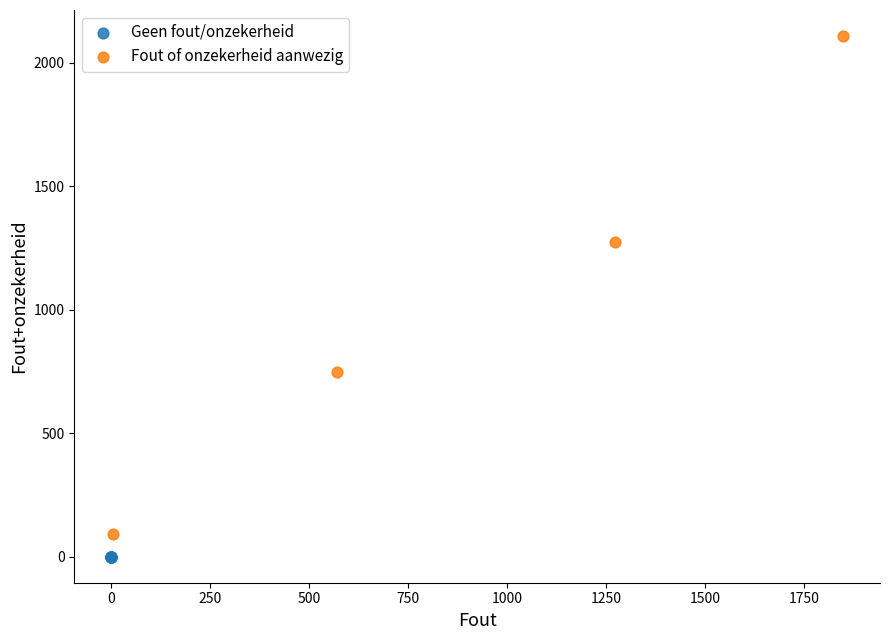

Which series contains the lowest Y value?

Geen fout/onzekerheid